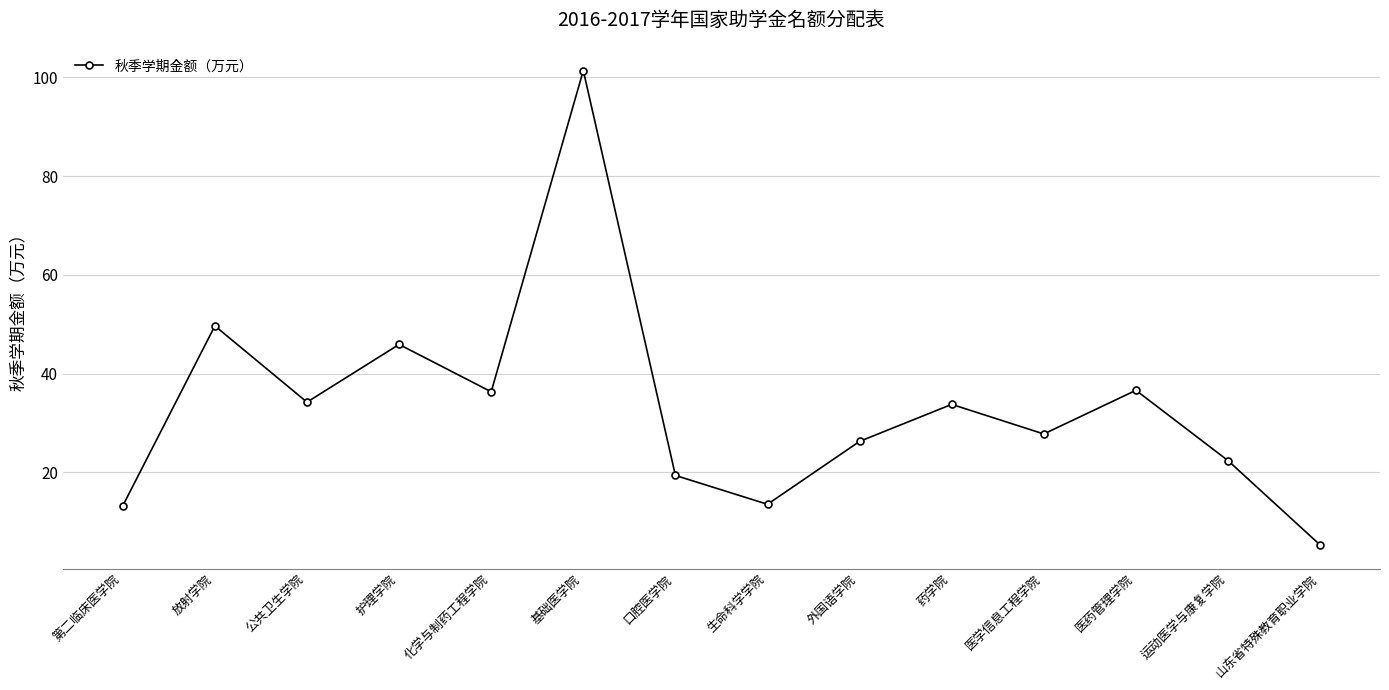

Which category has the lowest value across all series?

山东省特殊教育职业学院